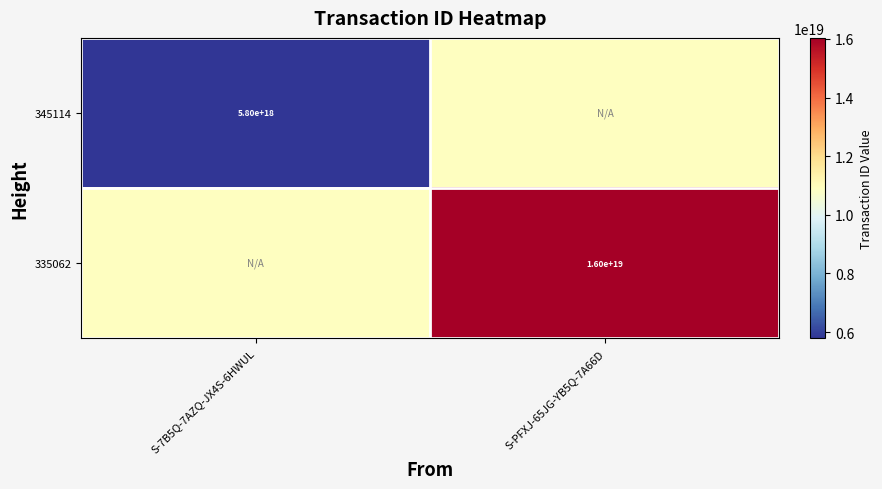

The 345114 series shows 5800000000000000000 at S-7B5Q-7AZQ-JX4S-6HWUL. True or false?

True